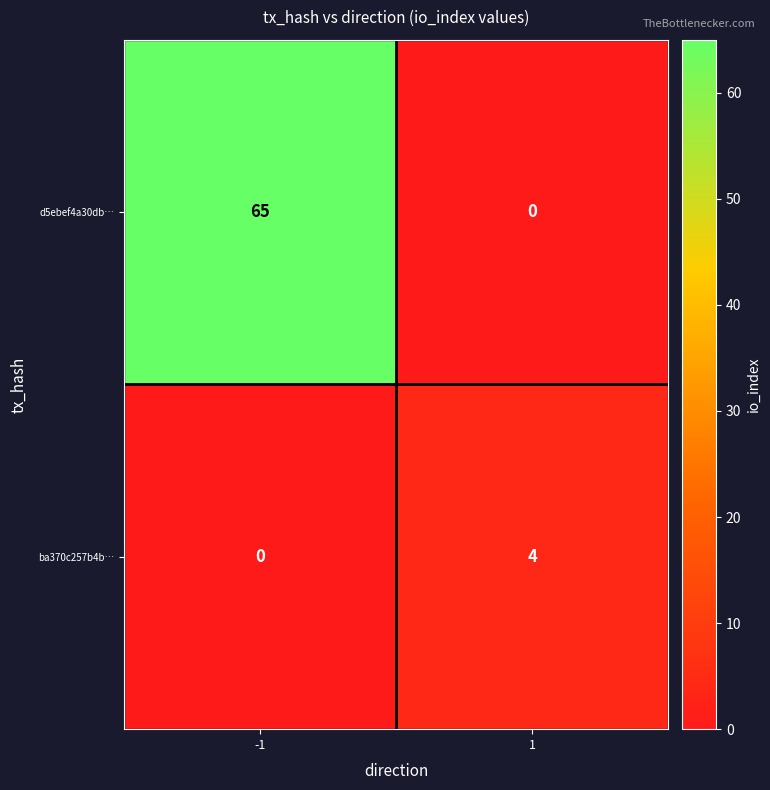

Count the number of data series in this chart.

2